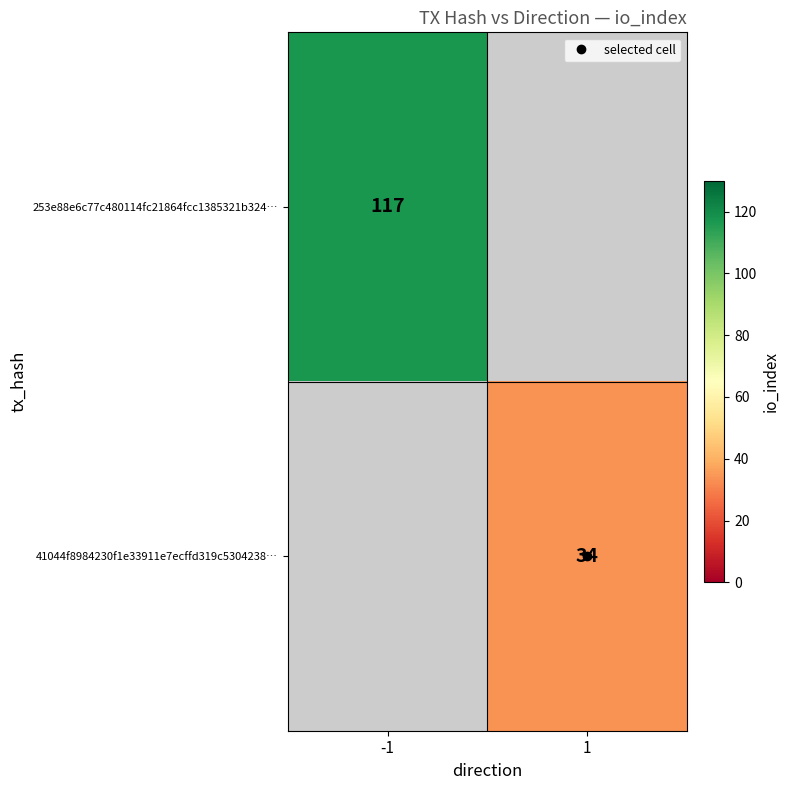

What is the minimum value for 253e88e6c77c480114fc21864fcc1385321b324…?

117.0